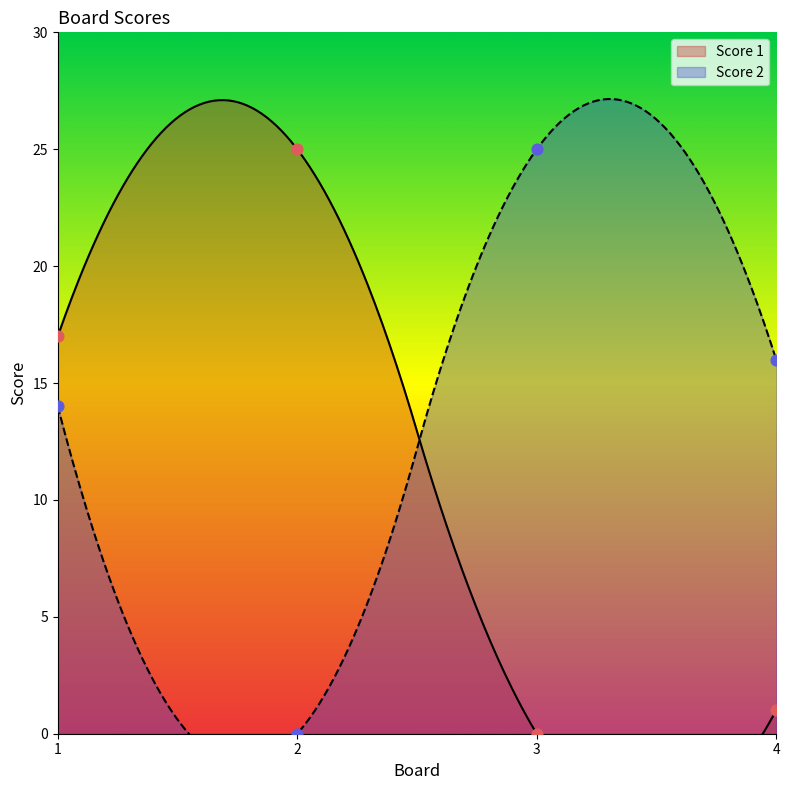

Which series reaches the maximum Y coordinate?

Score 1